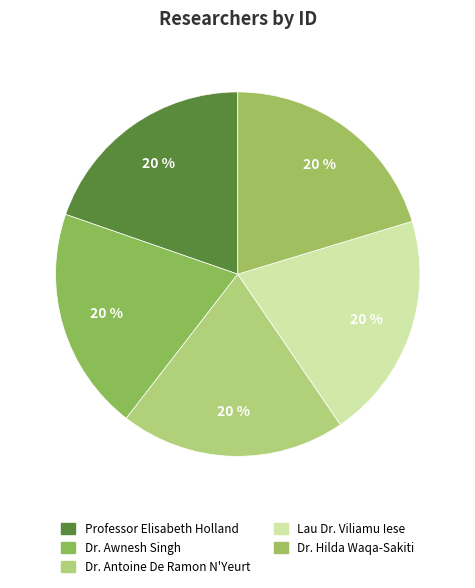

To the nearest percent, what percentage of the pie is Dr. Hilda Waqa-Sakiti?

20%